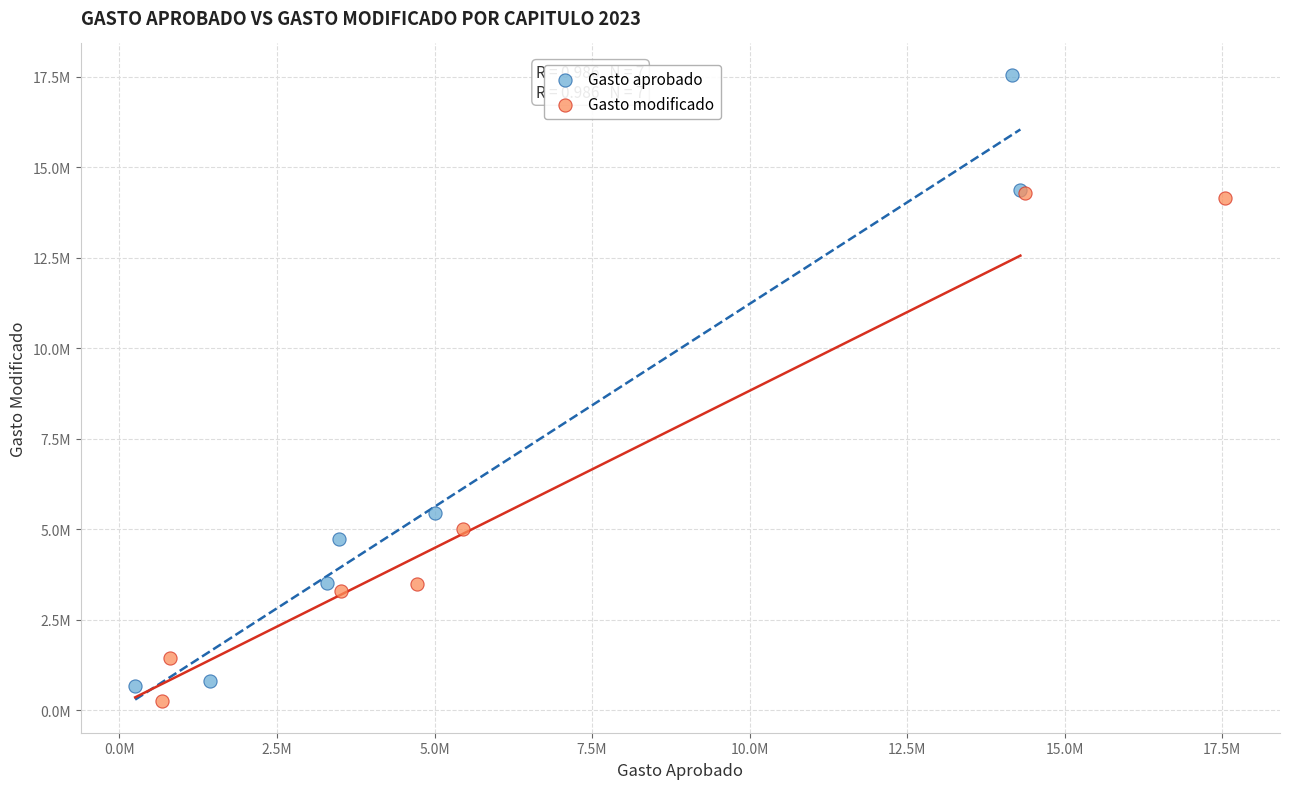

Which series contains the lowest Y value?

Gasto modificado